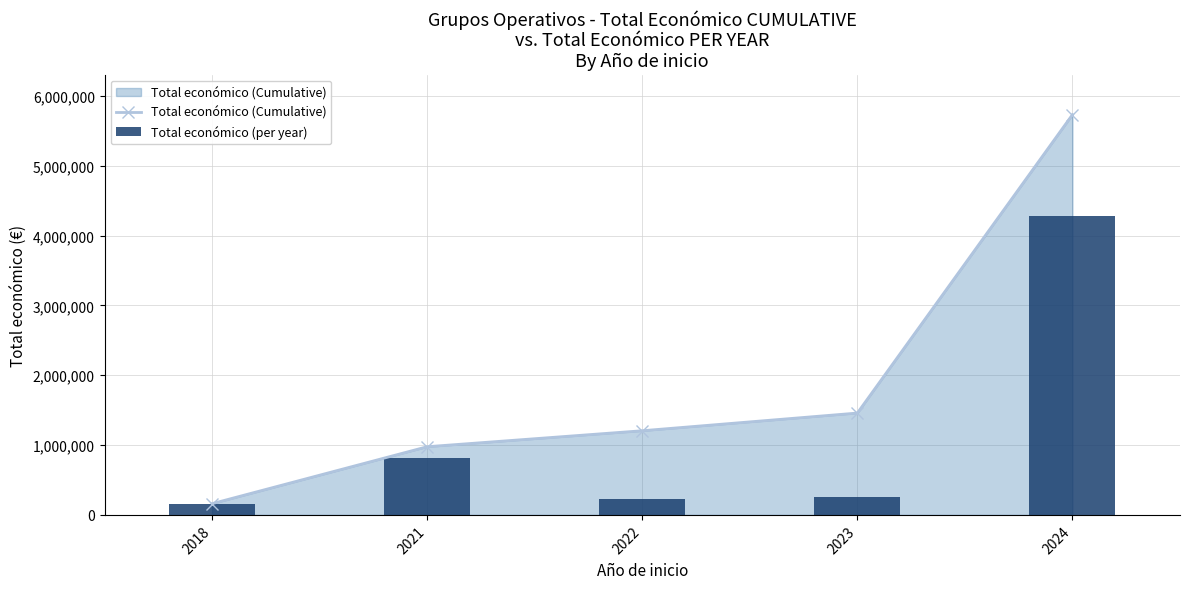

Does the chart contain stacked bars?

No